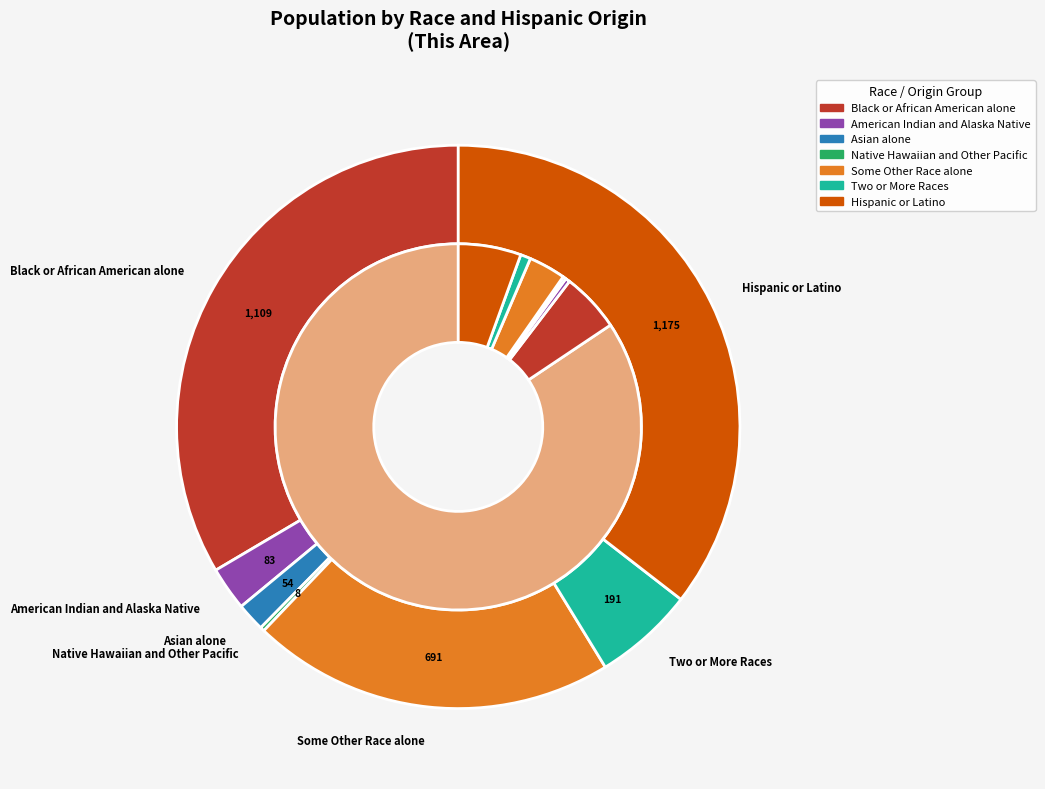

Which slice is the smallest?

Native Hawaiian and Other Pacific